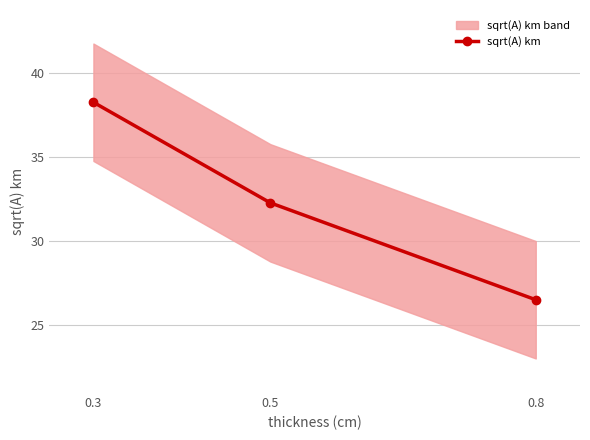

Reading right to left, extract all data points from this chart.

26.5	32.3	38.3